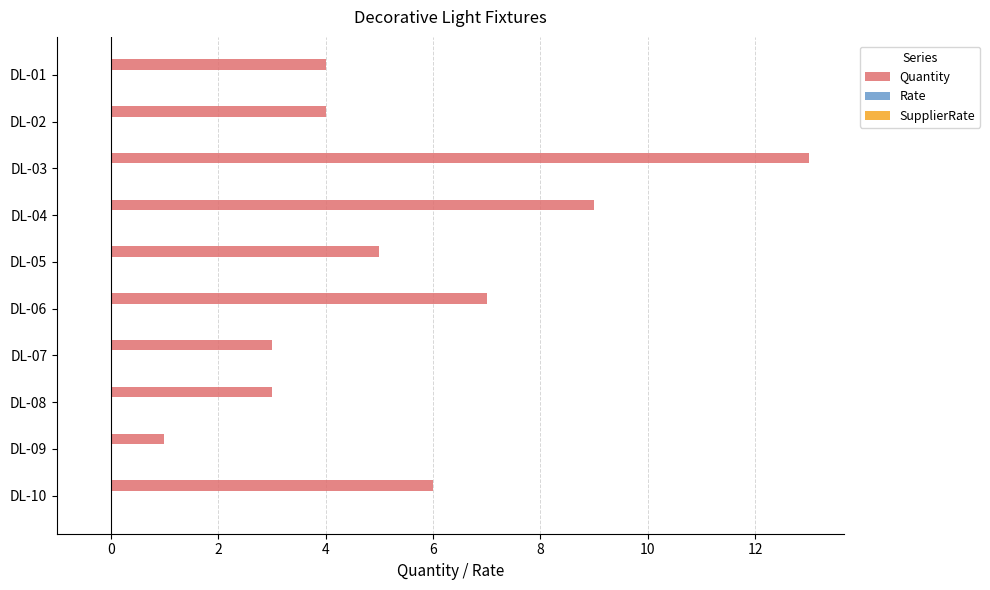

What is the ratio of the value at DL-04 to the value at DL-05?

1.8